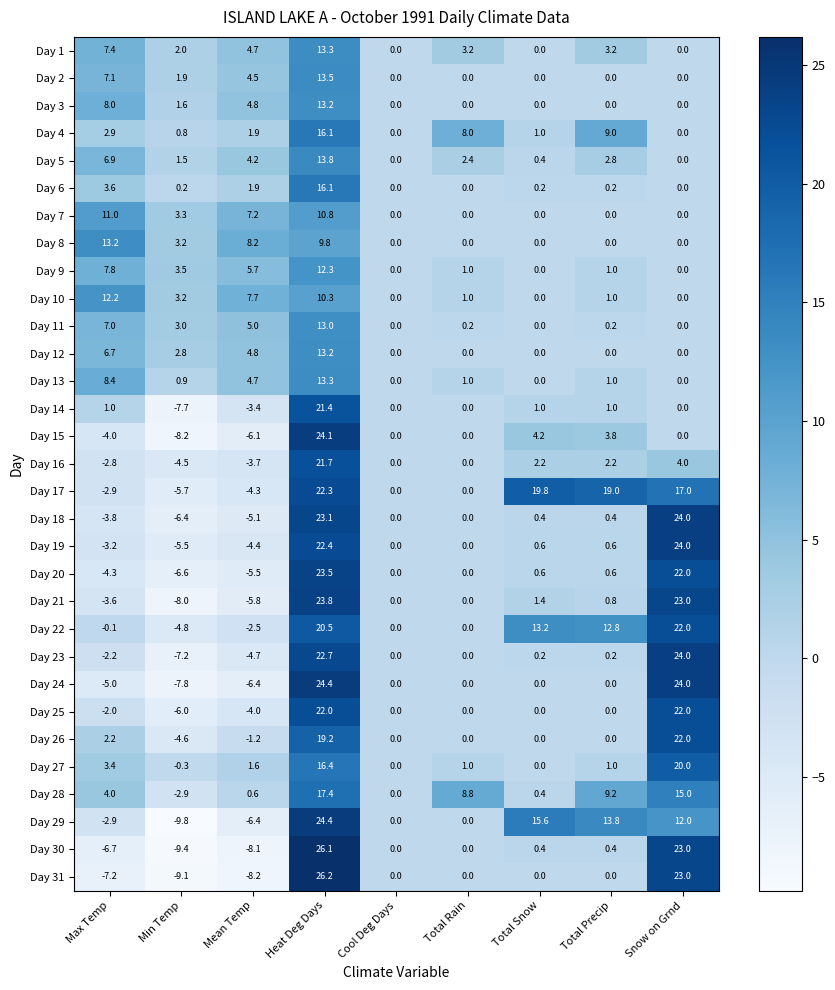

What is the spread (max minus min) of values at Mean Temp?

16.4